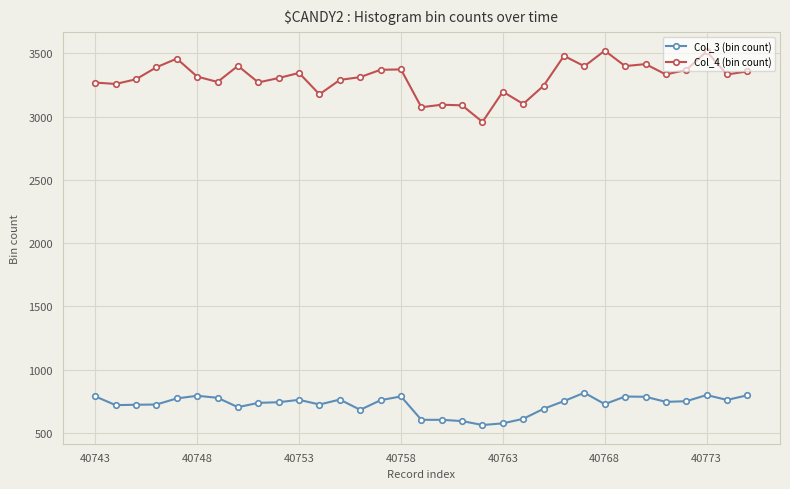

True or false: Col_3 (bin count) and Col_4 (bin count) intersect in this chart.

False